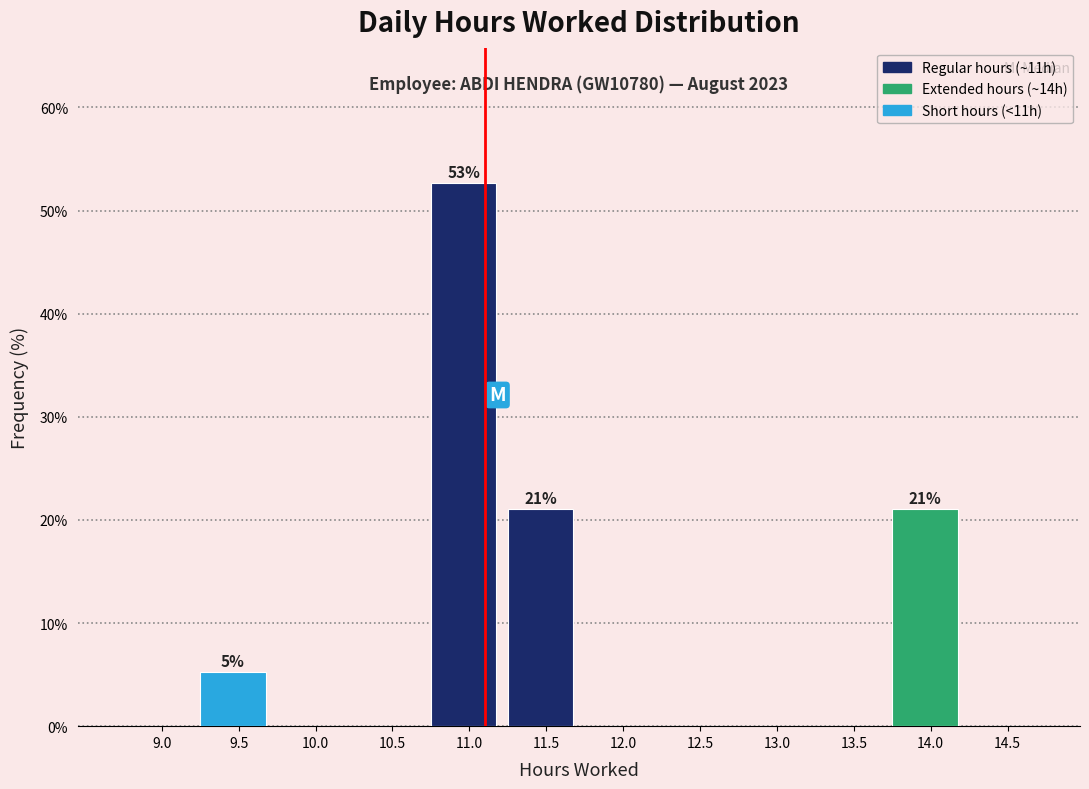

Reading left to right, extract all data points from this chart.

9.0=0.0	9.5=5.3	10.0=0.0	10.5=0.0	11.0=52.6	11.5=21.1	12.0=0.0	12.5=0.0	13.0=0.0	13.5=0.0	14.0=21.1	14.5=0.0